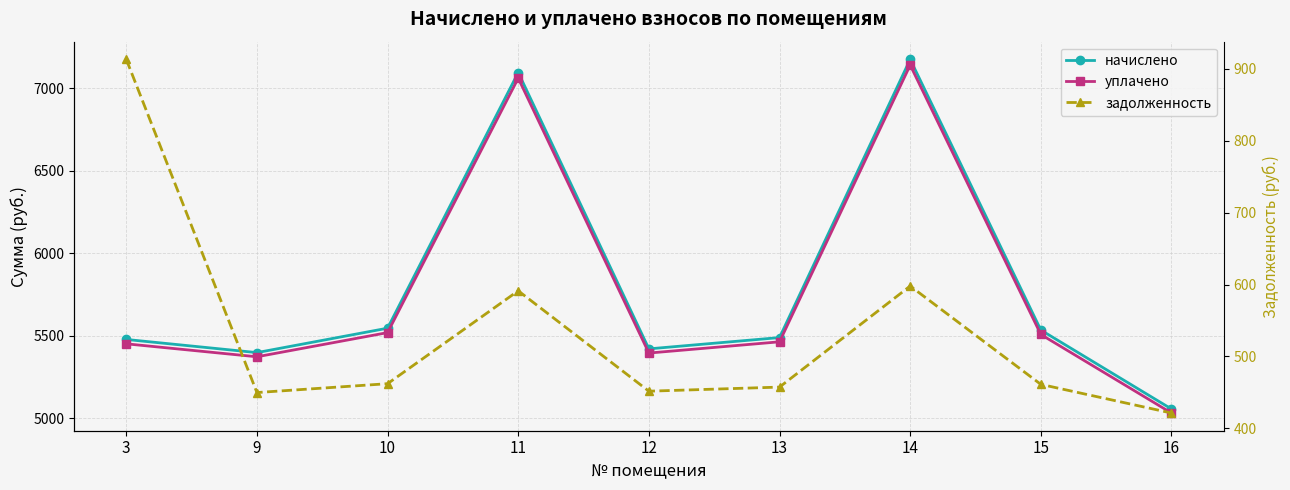

Reading left to right, extract all data points from this chart.

начислено: 5477.6	5398.0	5545.9	7094.8	5420.6	5489.0	7174.4	5534.5	5056.3
уплачено: 5451.2	5372.7	5519.1	7060.5	5395.3	5463.4	7139.8	5507.8	5031.9
задолженность: 912.9	449.8	462.2	591.2	451.7	457.4	597.9	461.2	421.4